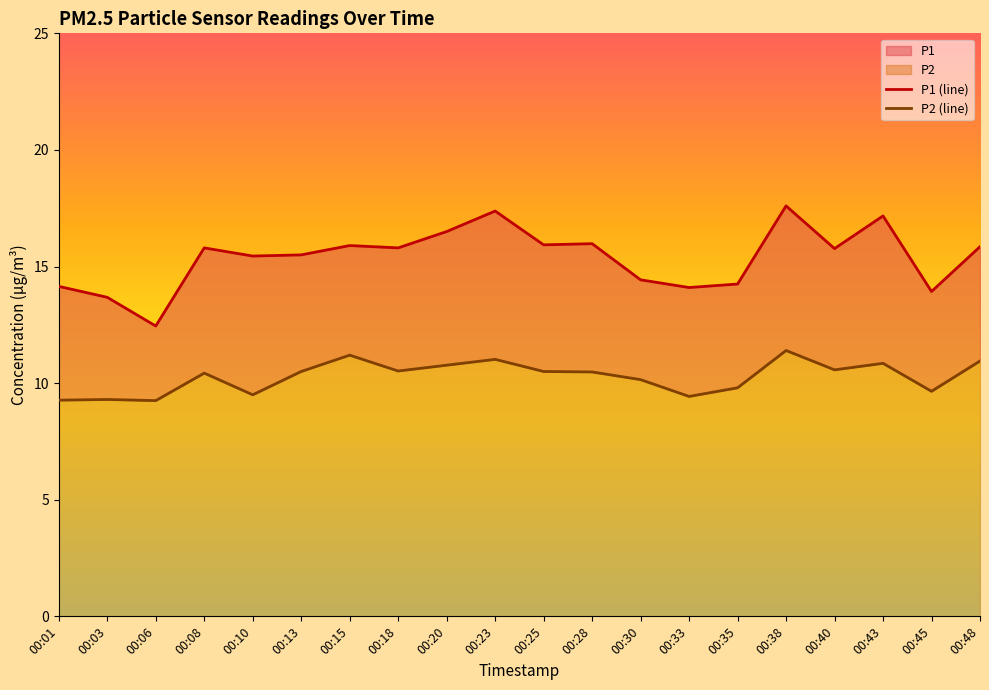

Where is P1 nearest to the value 15?

00:10